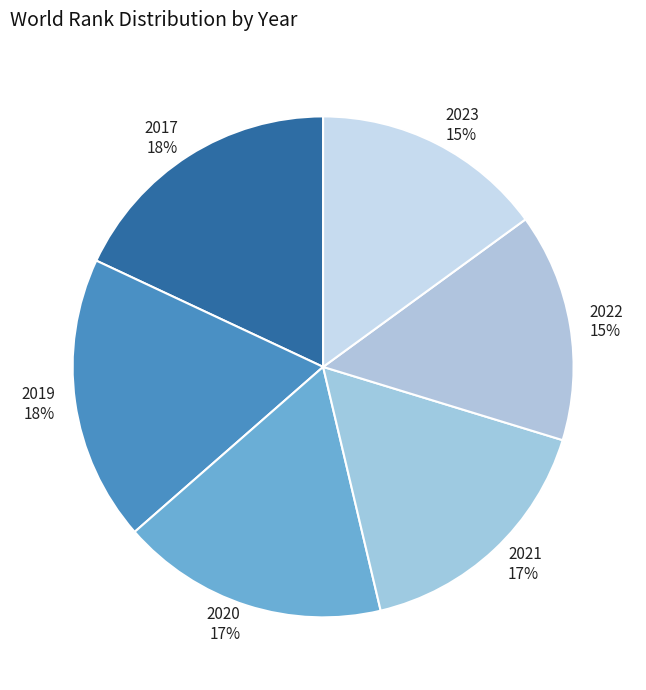

True or false: 2017 accounts for 25% of the total.

False